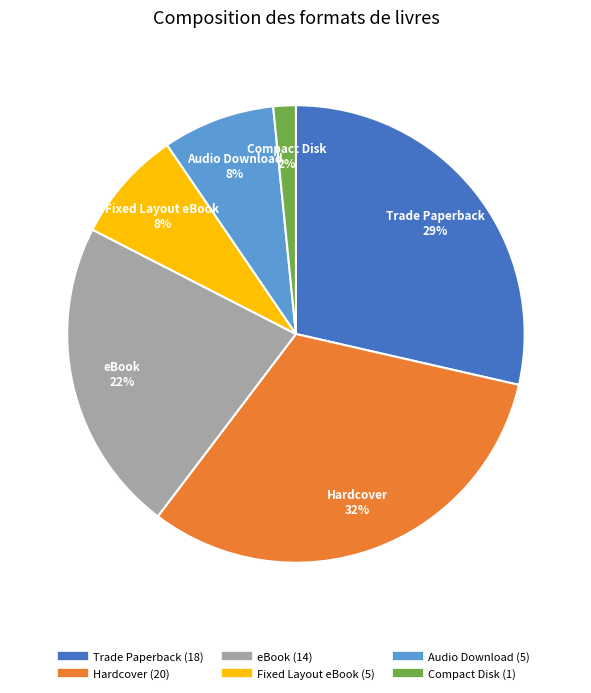

How many segments does this pie chart have?

6